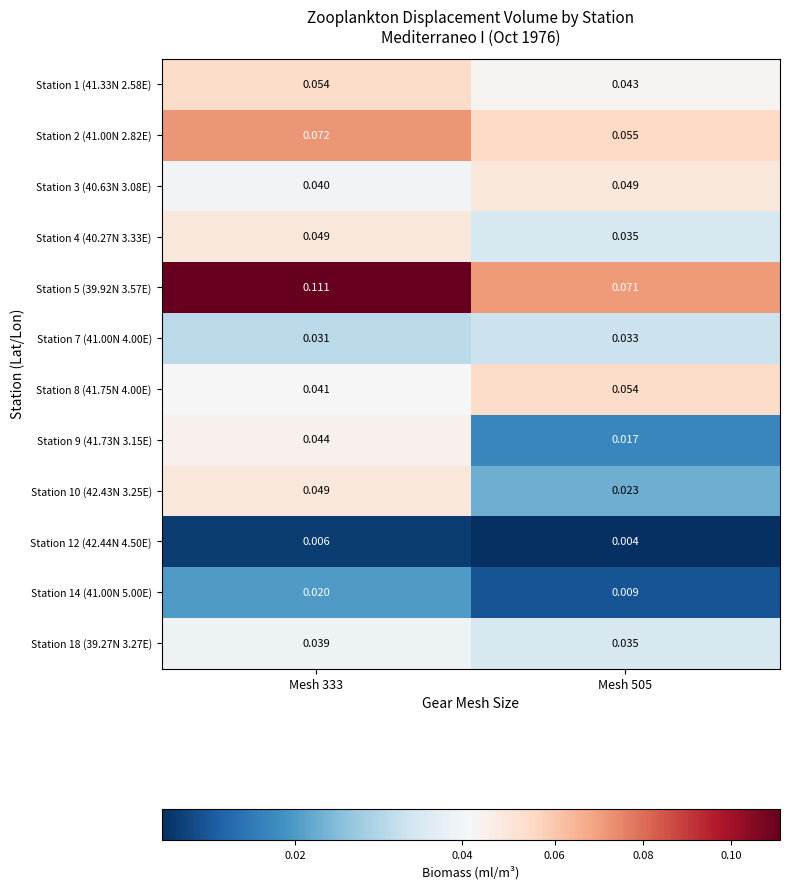

Count the number of categories in the chart.

2